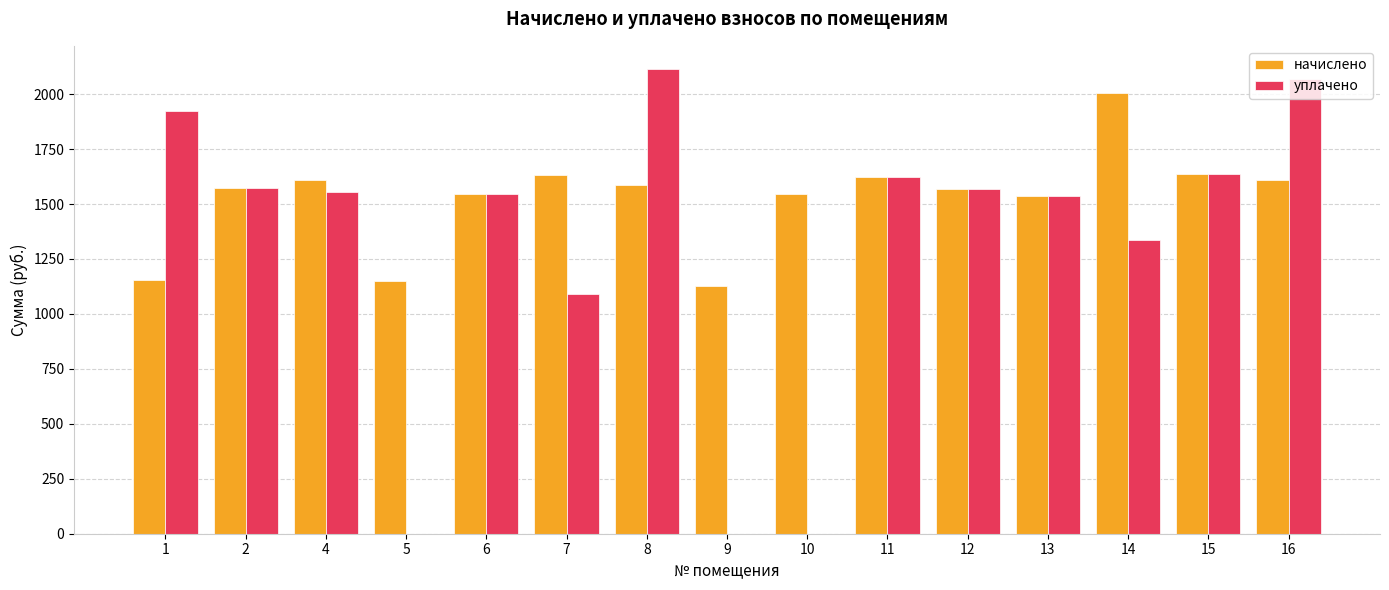

Is it true that уплачено equals 1691.1 at 7?

False